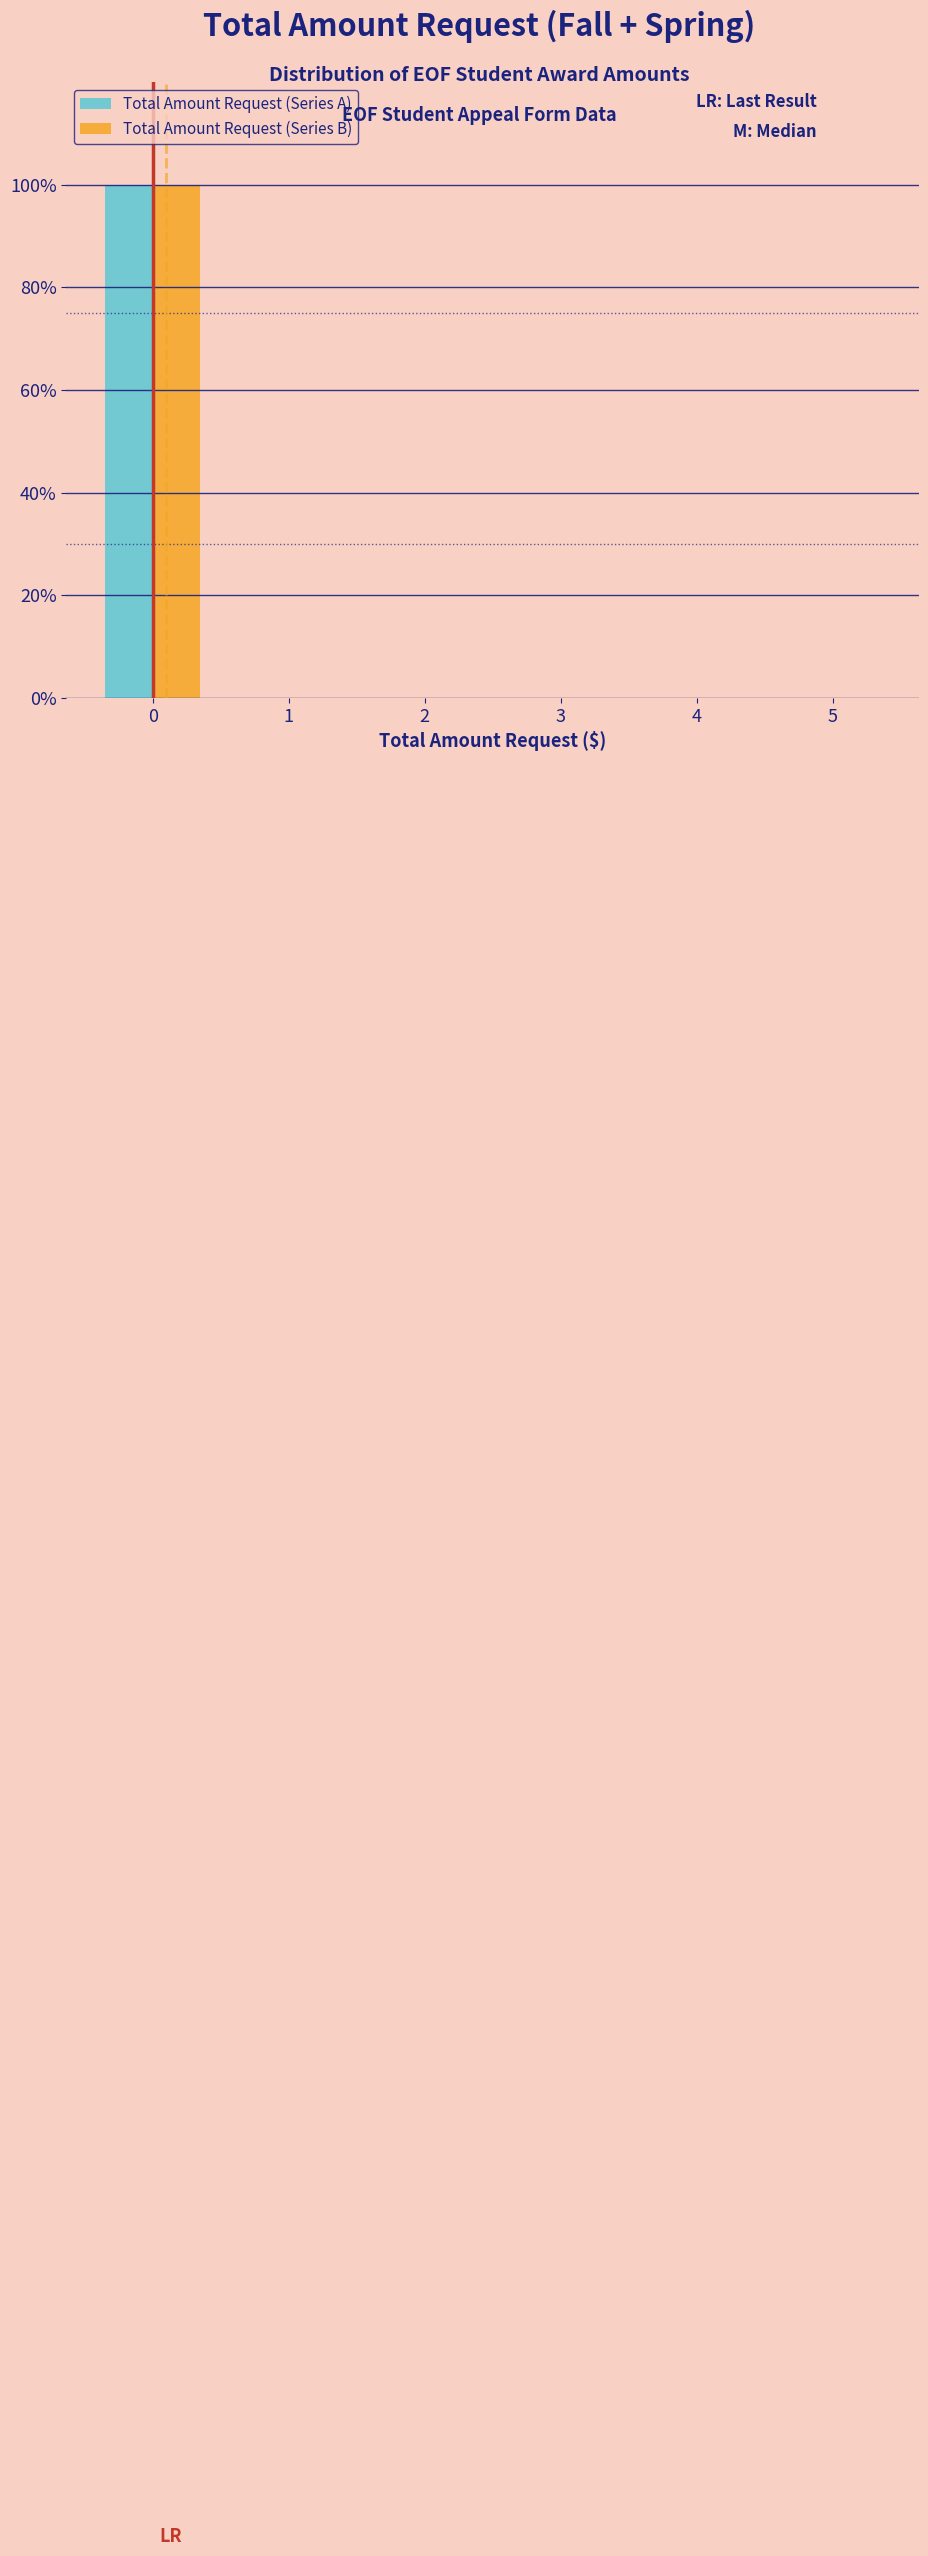

Reading left to right, transcribe this chart: for each range on the x-axis, give the height of each series' bar. The values are not printed on the chart, so give them approximately, as read against the axis.

-0.5 to 0.5: Total Amount Request (Series A)=100	Total Amount Request (Series B)=100
0.5 to 1.5: Total Amount Request (Series A)=0	Total Amount Request (Series B)=0
1.5 to 2.5: Total Amount Request (Series A)=0	Total Amount Request (Series B)=0
2.5 to 3.5: Total Amount Request (Series A)=0	Total Amount Request (Series B)=0
3.5 to 4.5: Total Amount Request (Series A)=0	Total Amount Request (Series B)=0
4.5 to 5.5: Total Amount Request (Series A)=0	Total Amount Request (Series B)=0